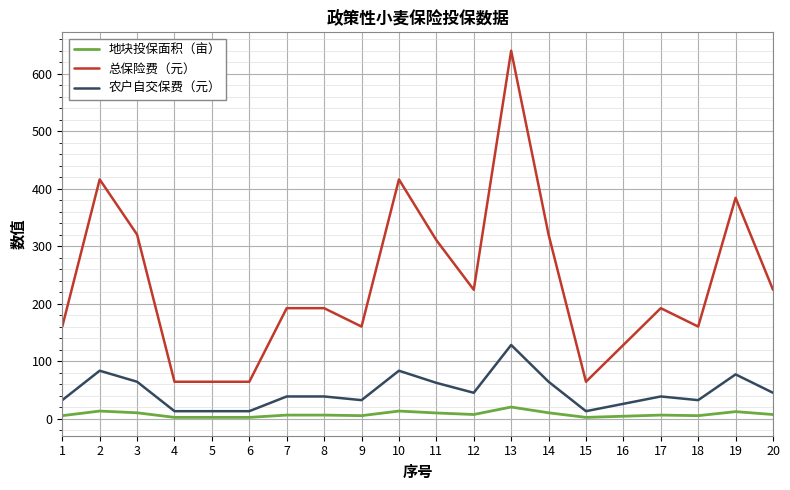

Rank the series at 19 from highest to lowest value.

总保险费（元）, 农户自交保费（元）, 地块投保面积（亩）